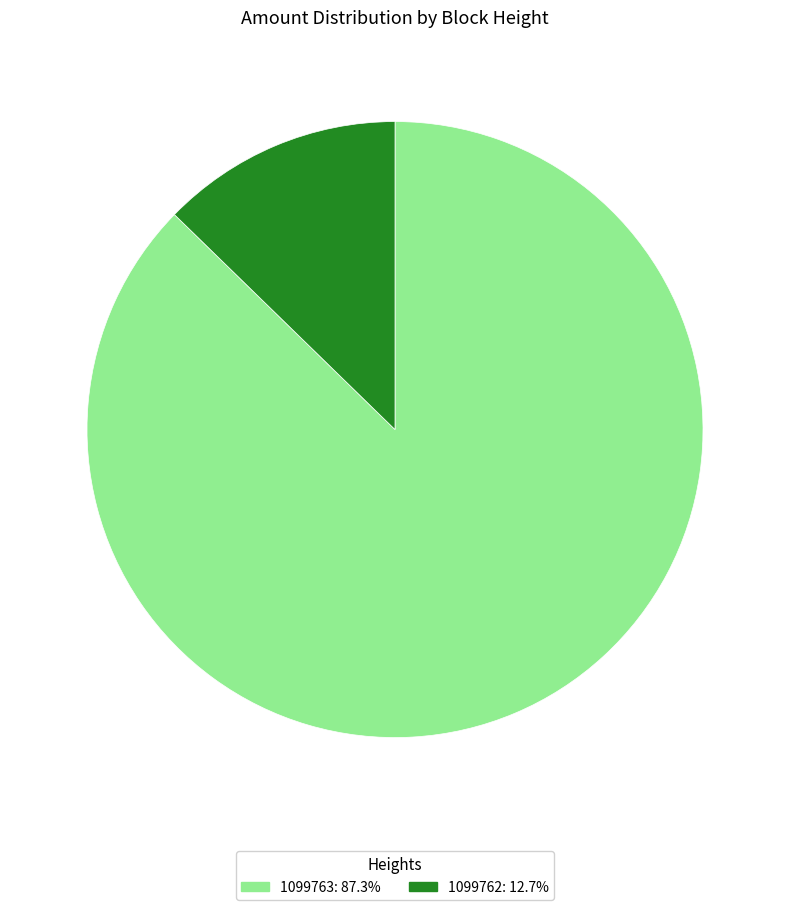

Rank the categories by value from highest to lowest.

1099763, 1099762